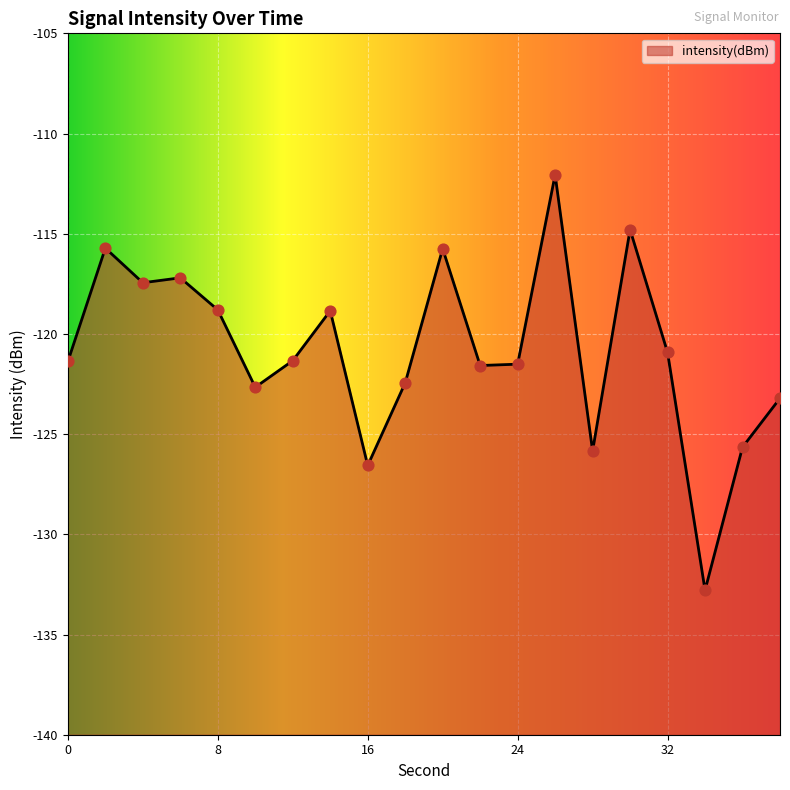

What is the change in value from 24 to 32?

+0.6